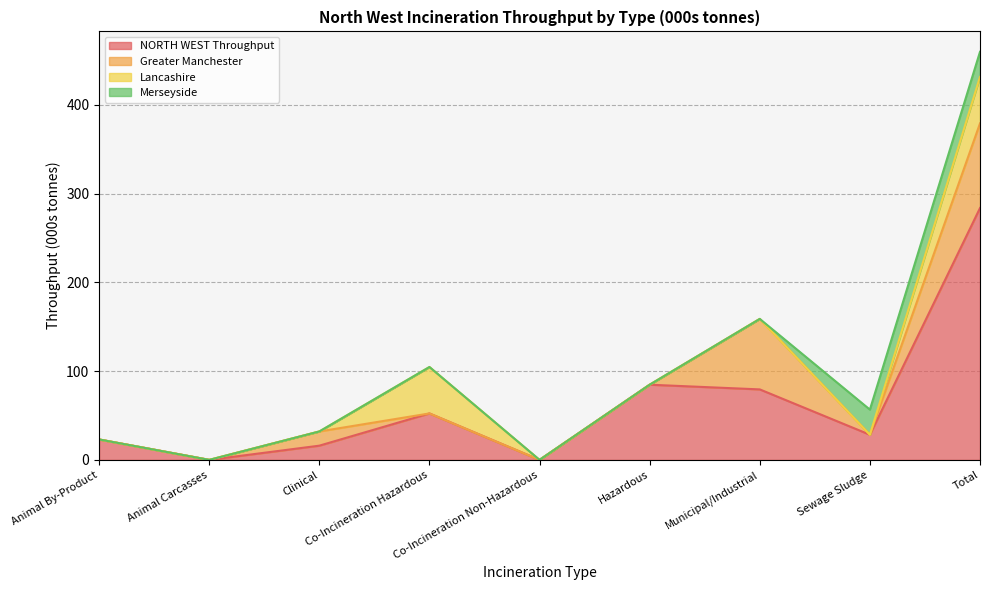

True or false: NORTH WEST Throughput and Greater Manchester intersect in this chart.

False